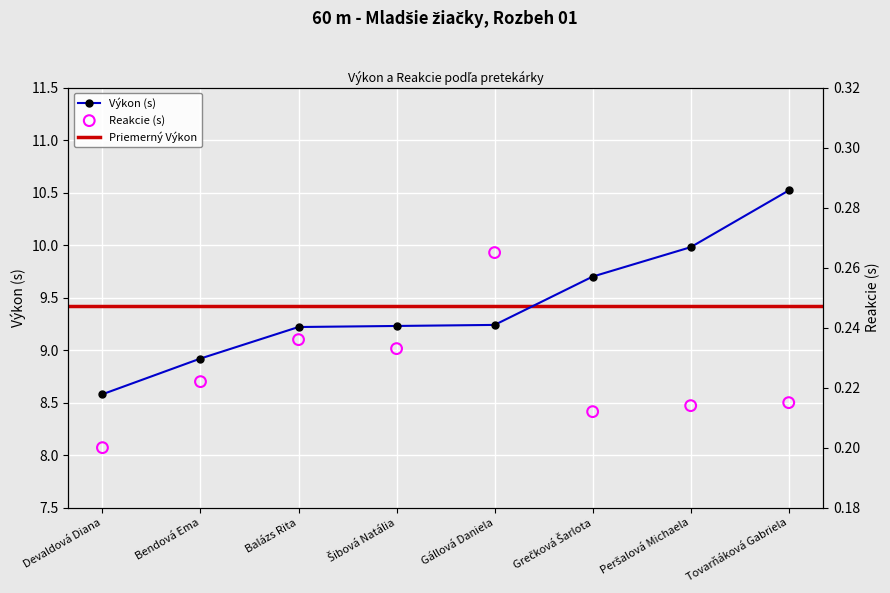

At how many categories does at least one series exceed 2?

8